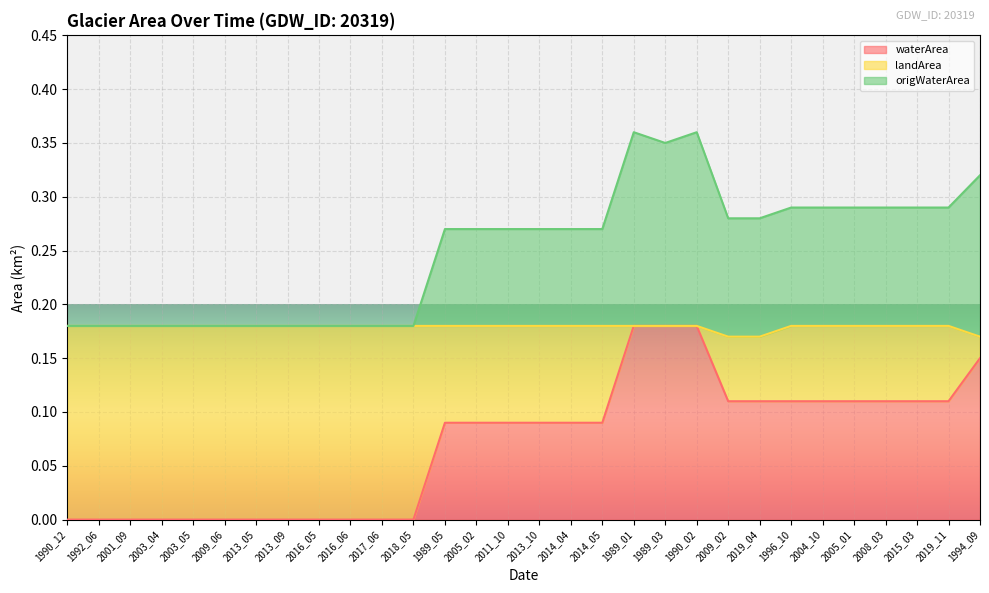

List the labels in order of origWaterArea line value, largest first.

1989_01, 1990_02, 1989_03, 1994_09, 1996_10, 2004_10, 2005_01, 2008_03, 2015_03, 2019_11, 2009_02, 2019_04, 1989_05, 2005_02, 2011_10, 2013_10, 2014_04, 2014_05, 1990_12, 1992_06, 2001_09, 2003_04, 2003_05, 2009_06, 2013_05, 2013_09, 2016_05, 2016_06, 2017_06, 2018_05